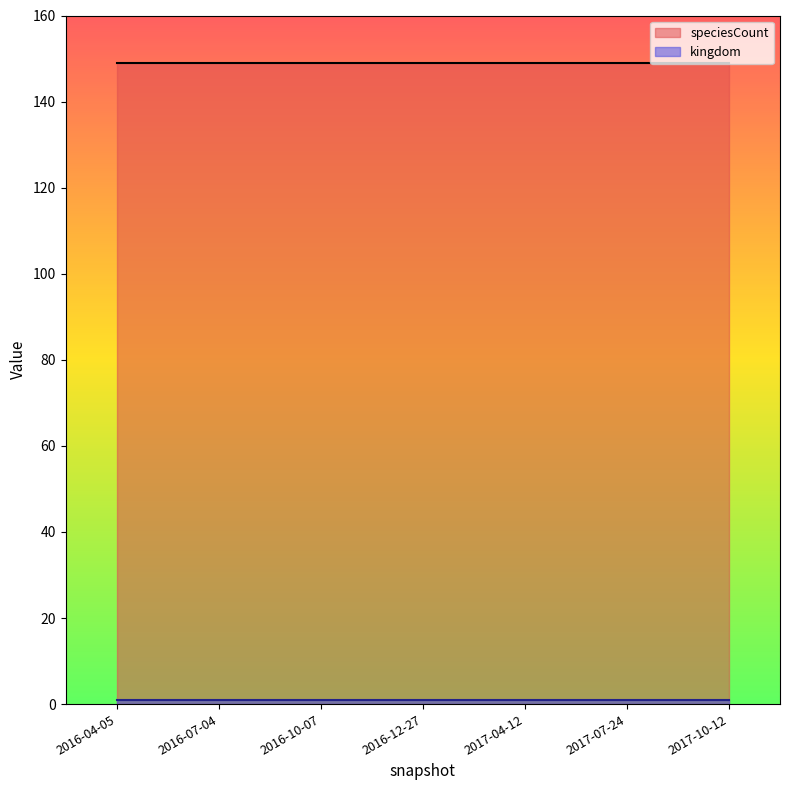

True or false: speciesCount has more than 1 points higher than both neighbors.

False